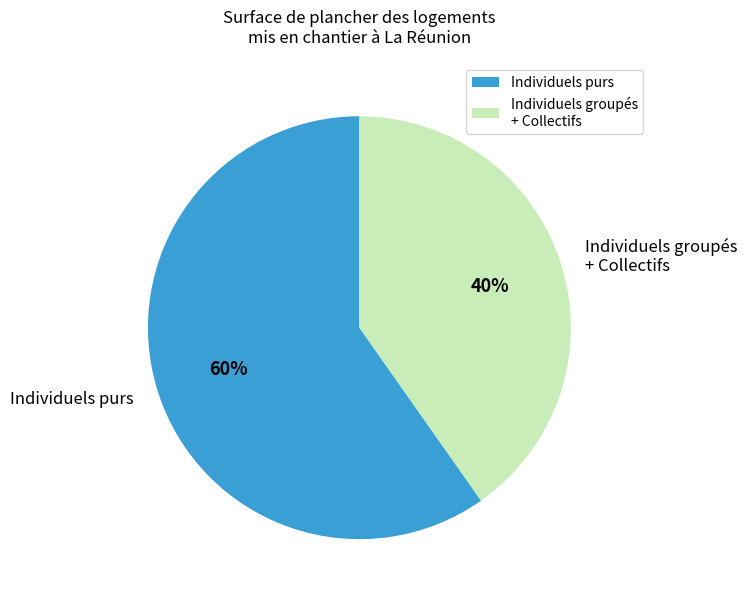

The Individuels groupés + Collectifs slice represents 40% of the pie. True or false?

True